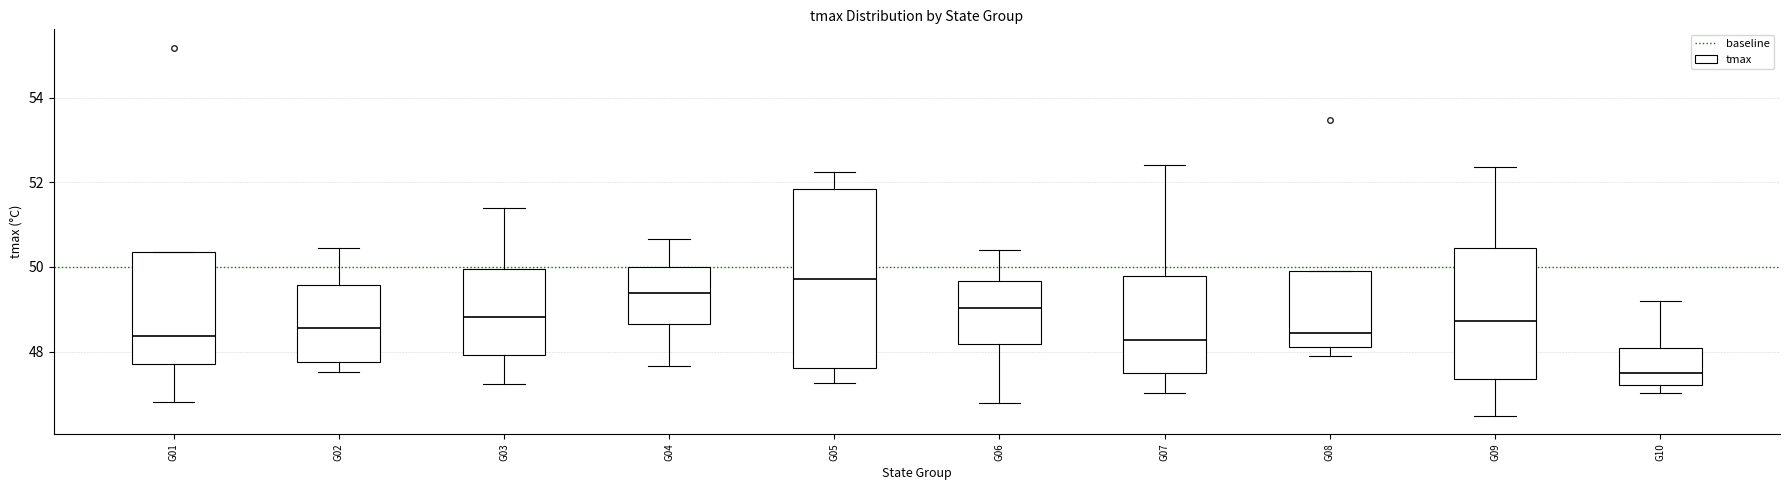

Comparing the boxes themselves (not the whiskers), which one is the tallest?

G05